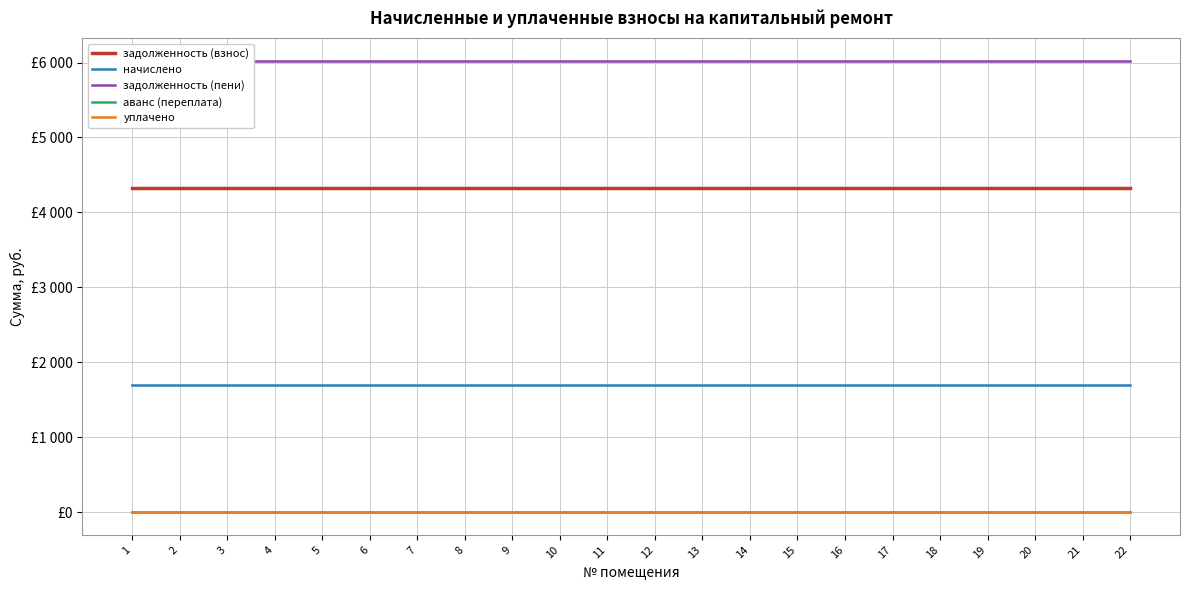

How many series are shown in this chart?

5